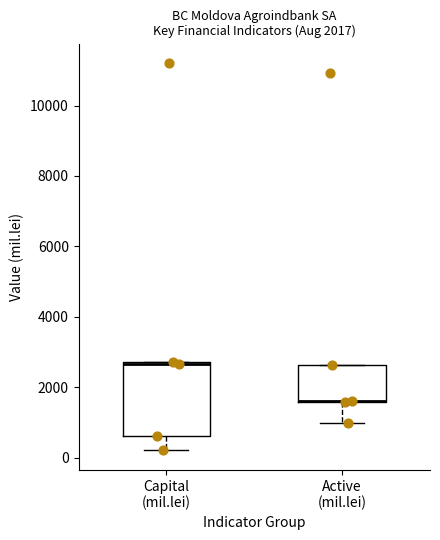

Comparing the boxes themselves (not the whiskers), which one is the tallest?

Capital (mil.lei)